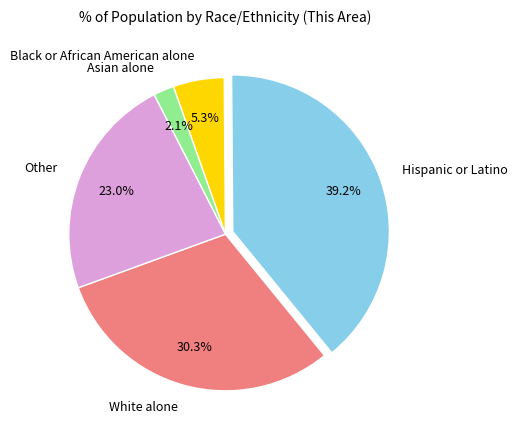

Is it true that Hispanic or Latino is 39% of the pie?

True